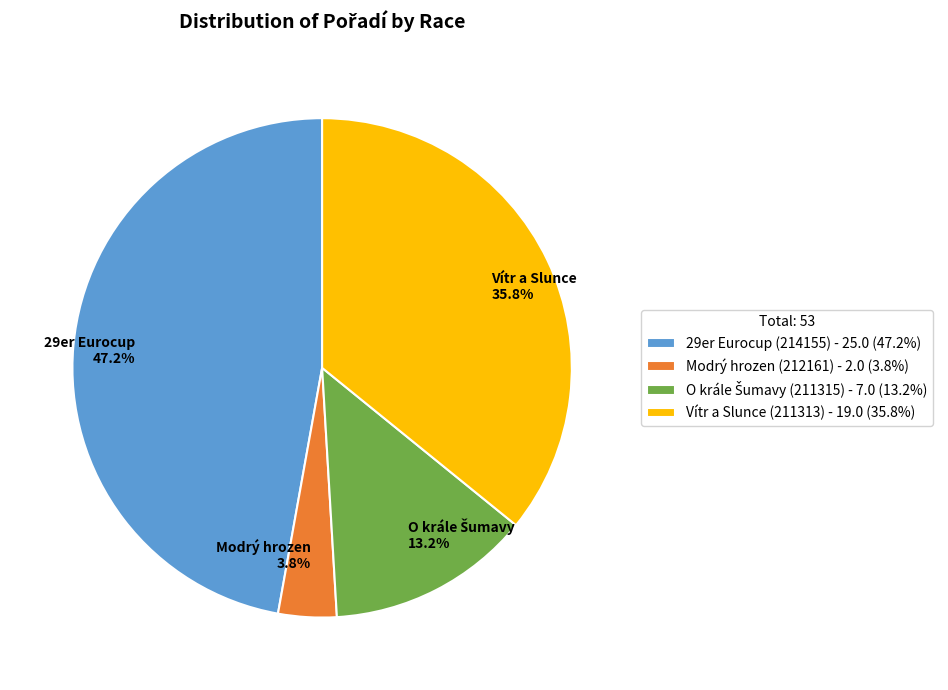

Does any single category account for the majority?

No